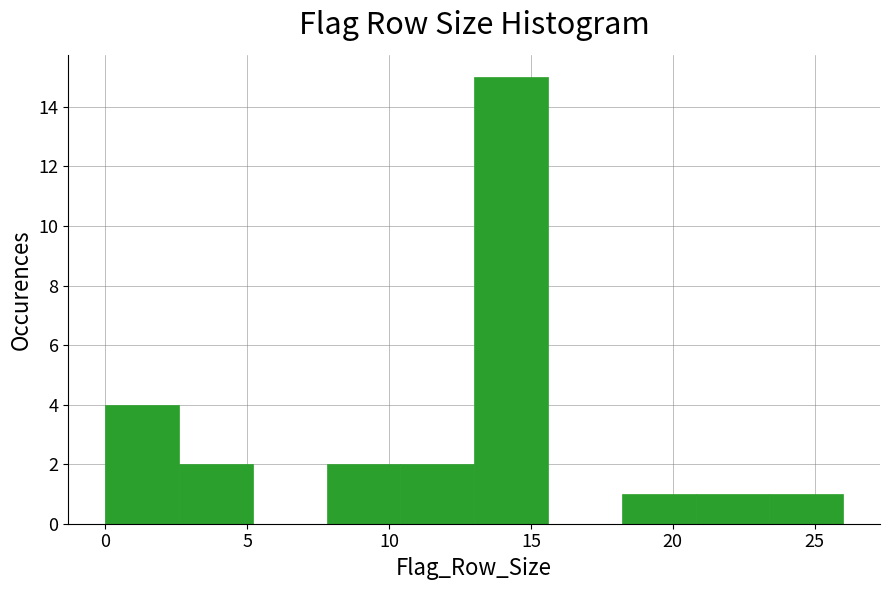

Over which range of the x-axis is the bar tallest?

13.0 to 15.6